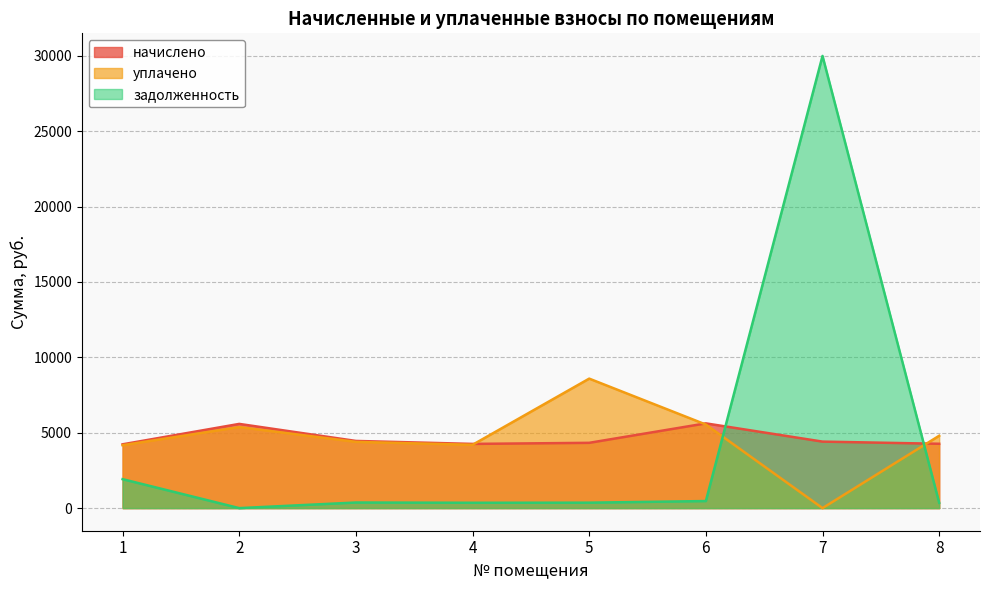

What is the spread (max minus min) of values at 1?

2311.3